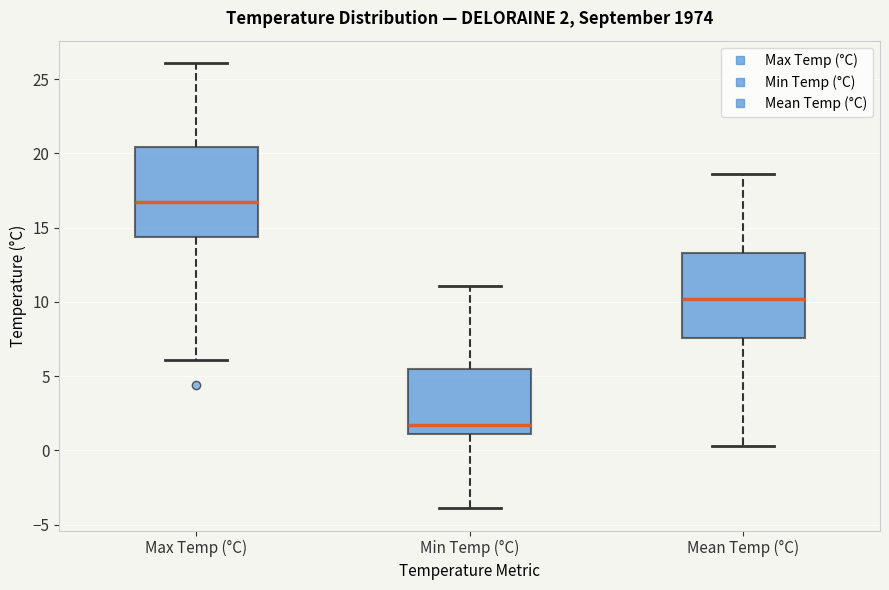

Which box's median line is the highest?

Max Temp (°C)